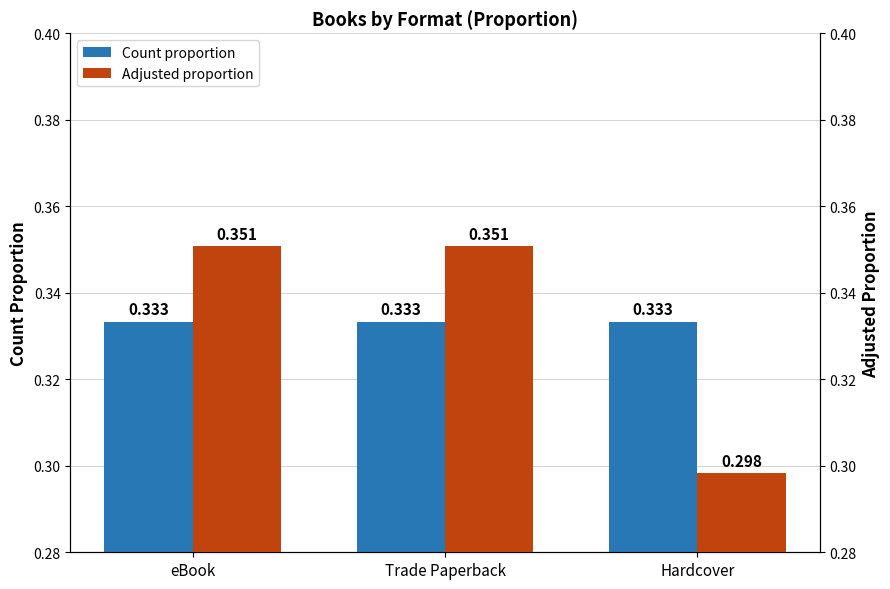

What is the smallest value displayed?

0.3